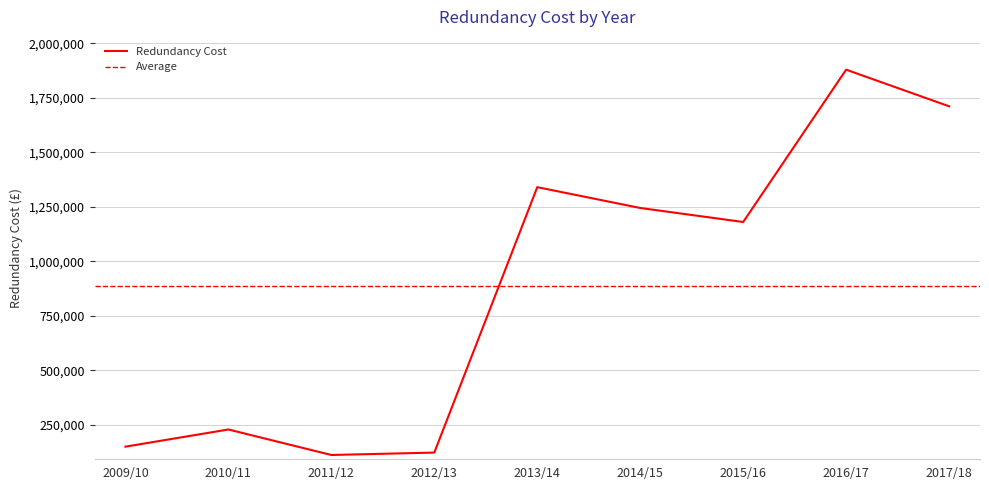

Reading right to left, what are all the values shown in this chart?

1710810.6	1878606.4	1180473.9	1244719.5	1340166.1	123626.3	112648.8	229510.2	150776.5